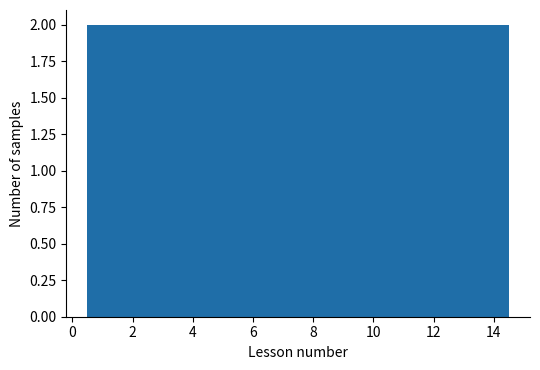

How tall is the bar that spans 9.5 to 10.5 on the x-axis? Neither the bar edges nor the heights are printed on the chart, so give them approximately, as read against the axes.

2